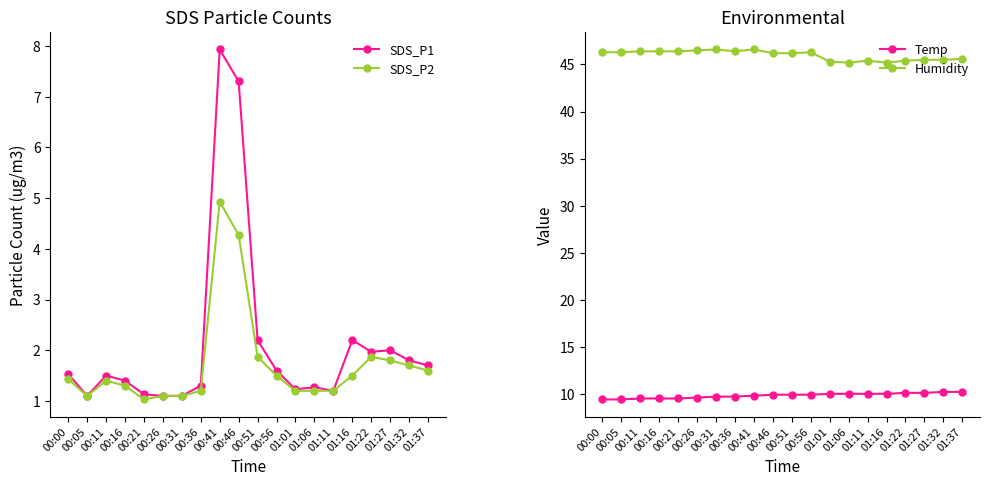

The value of Temp at 00:36 is 5.0. True or false?

False